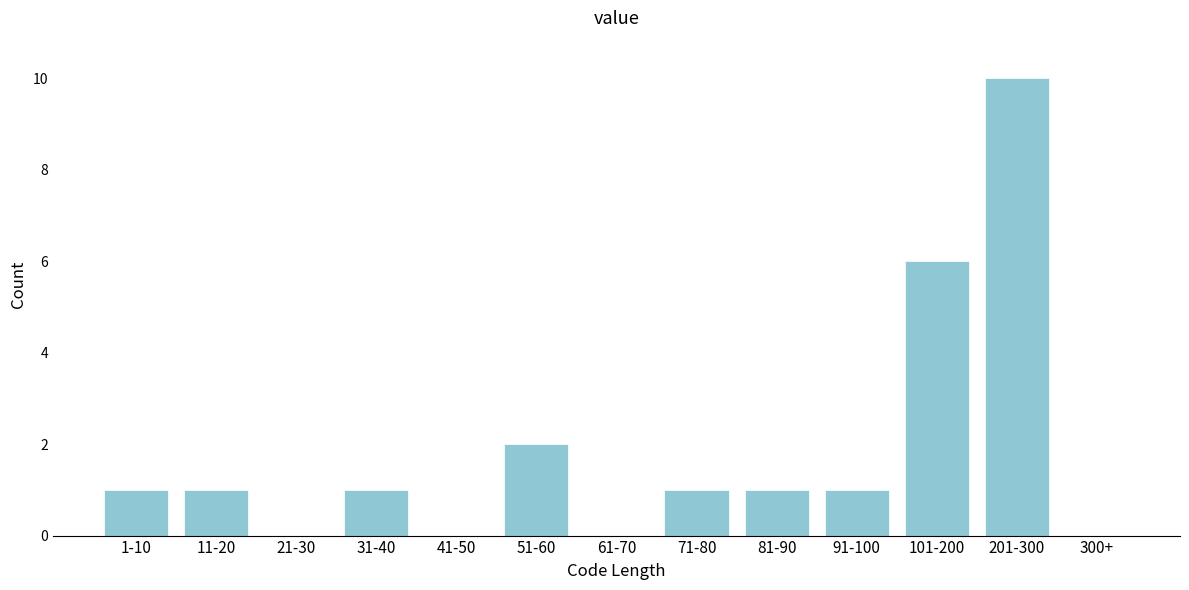

Reading right to left, extract all data points from this chart.

300+=0	201-300=10	101-200=6	91-100=1	81-90=1	71-80=1	61-70=0	51-60=2	41-50=0	31-40=1	21-30=0	11-20=1	1-10=1